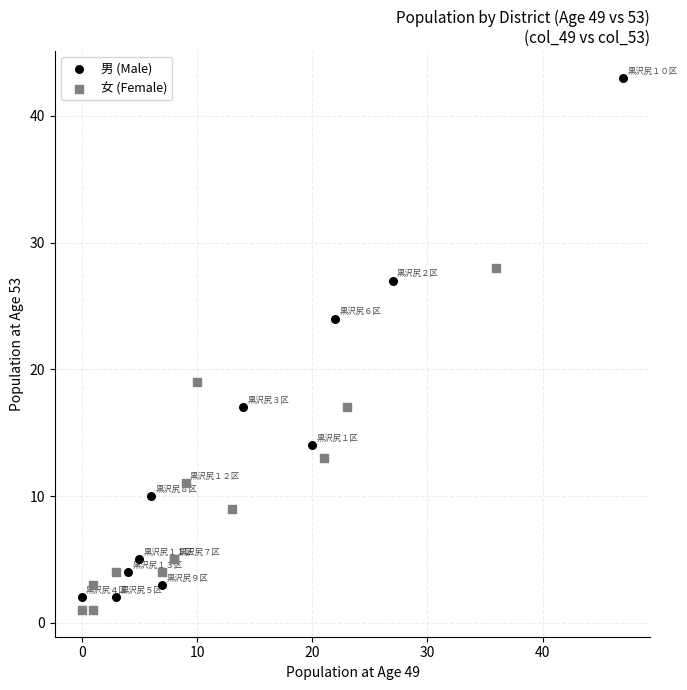

Which series reaches the maximum Y coordinate?

男 (Male)